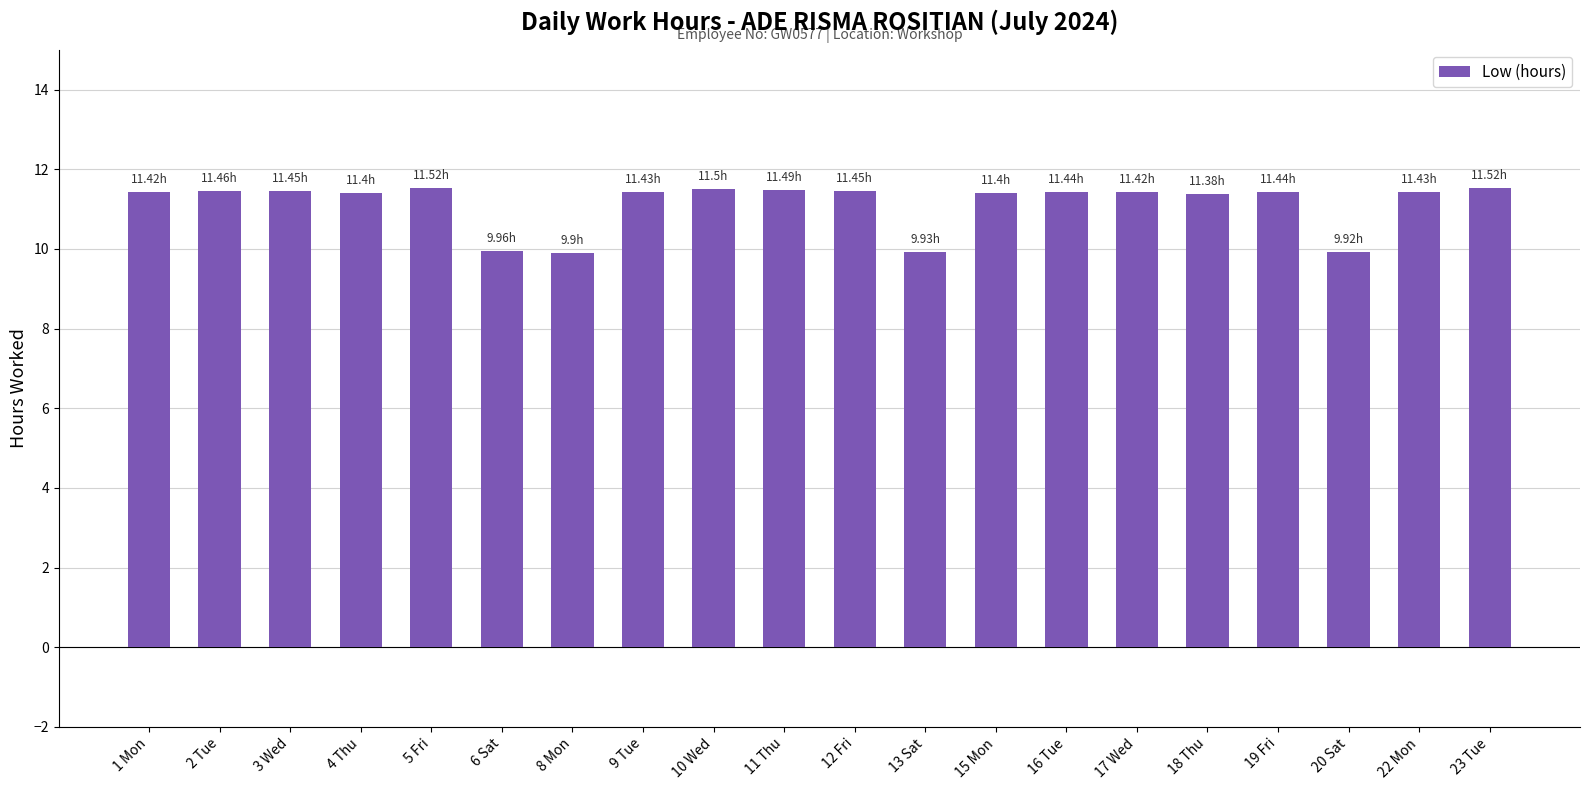

What is the sum of all values?

222.9